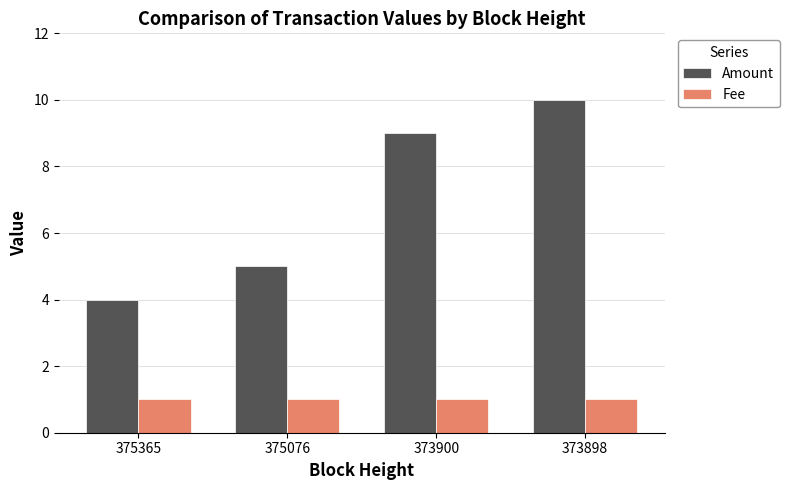

At which label is Amount closest to 7?

375076